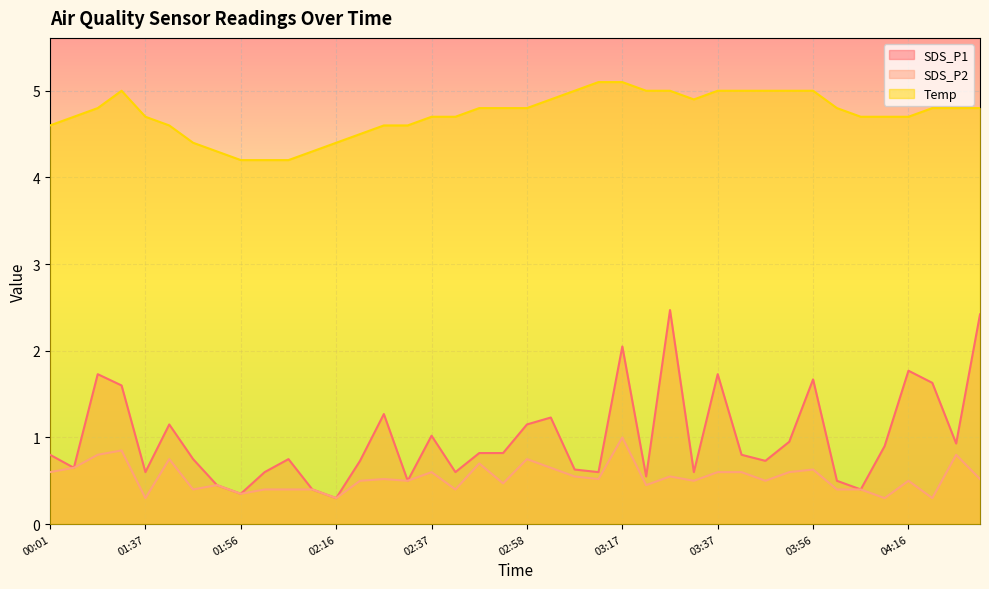

True or false: SDS_P2 and Temp cross at least once.

False